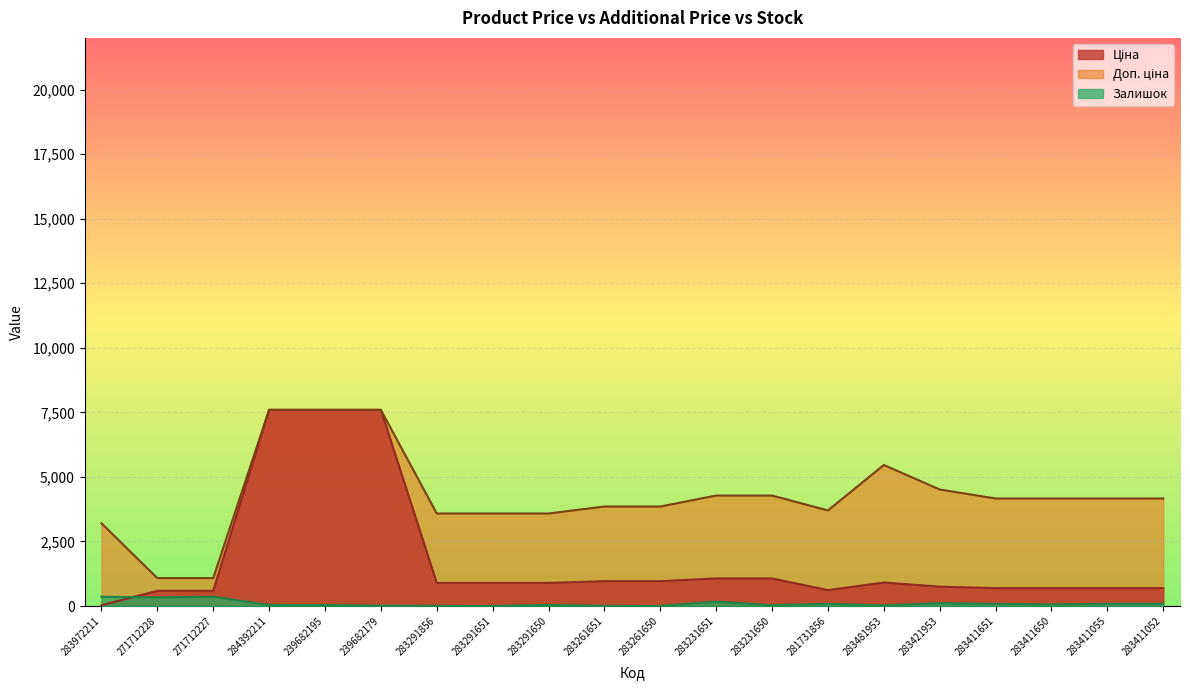

What value does the Залишок series have at 283972211?

360.0